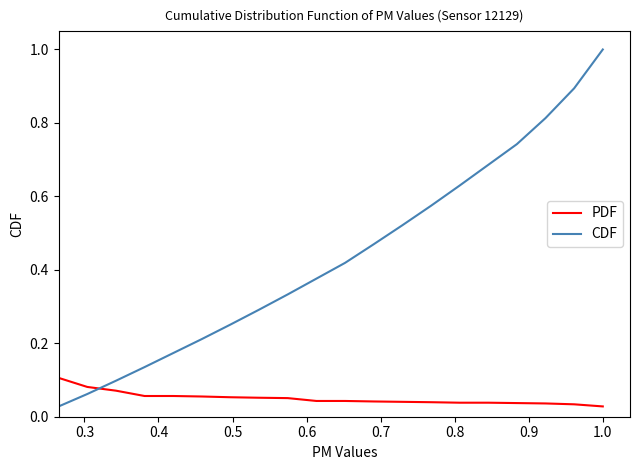

After their last crossing, which series has the higher values: PDF or CDF?

CDF